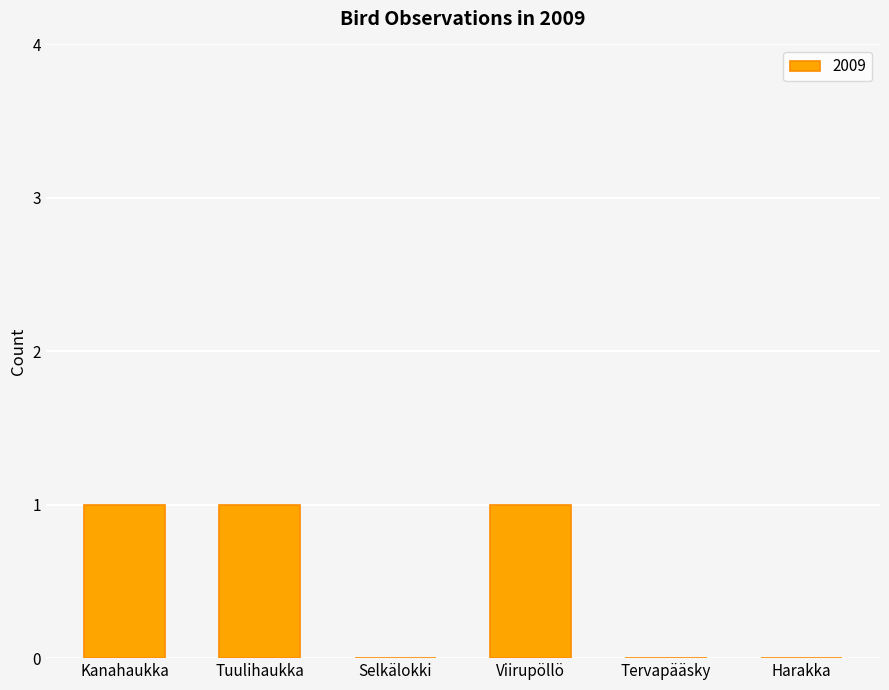

What is the maximum value shown in the chart?

1